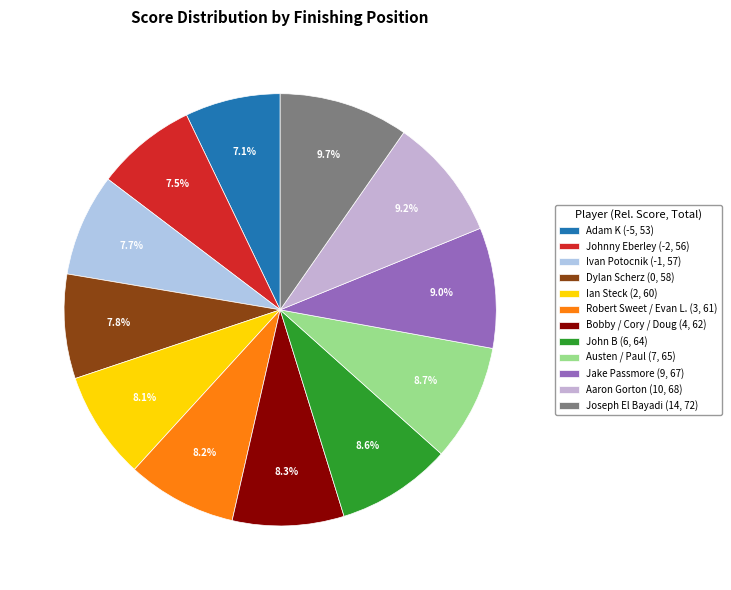

Is there any slice that represents more than half of the pie?

No